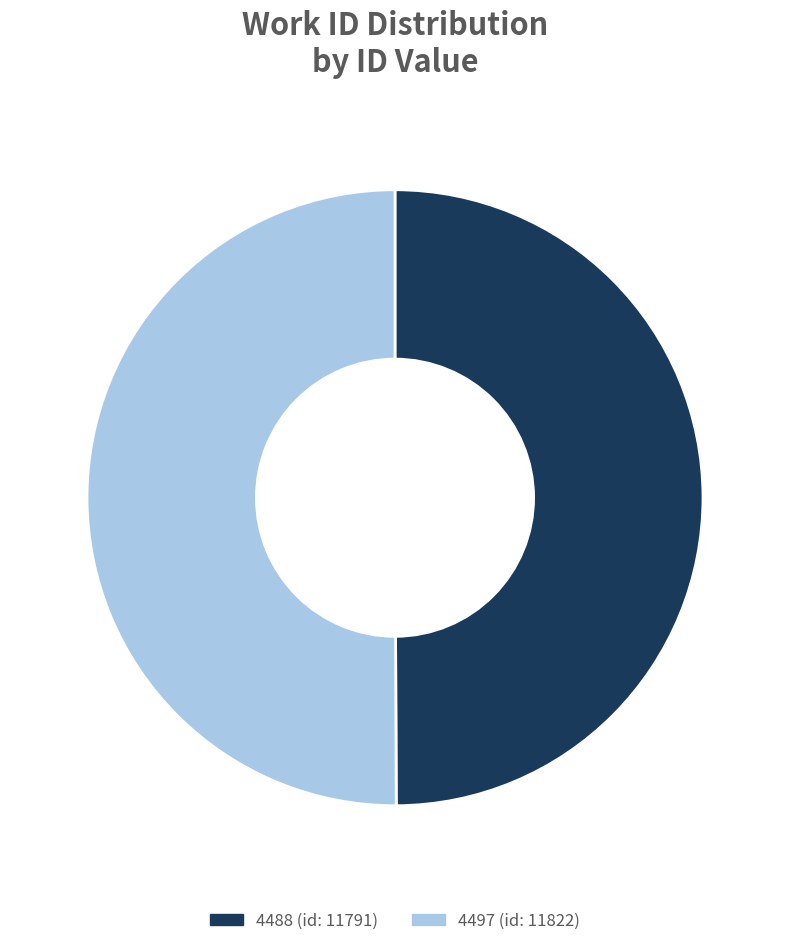

How many segments does this pie chart have?

2